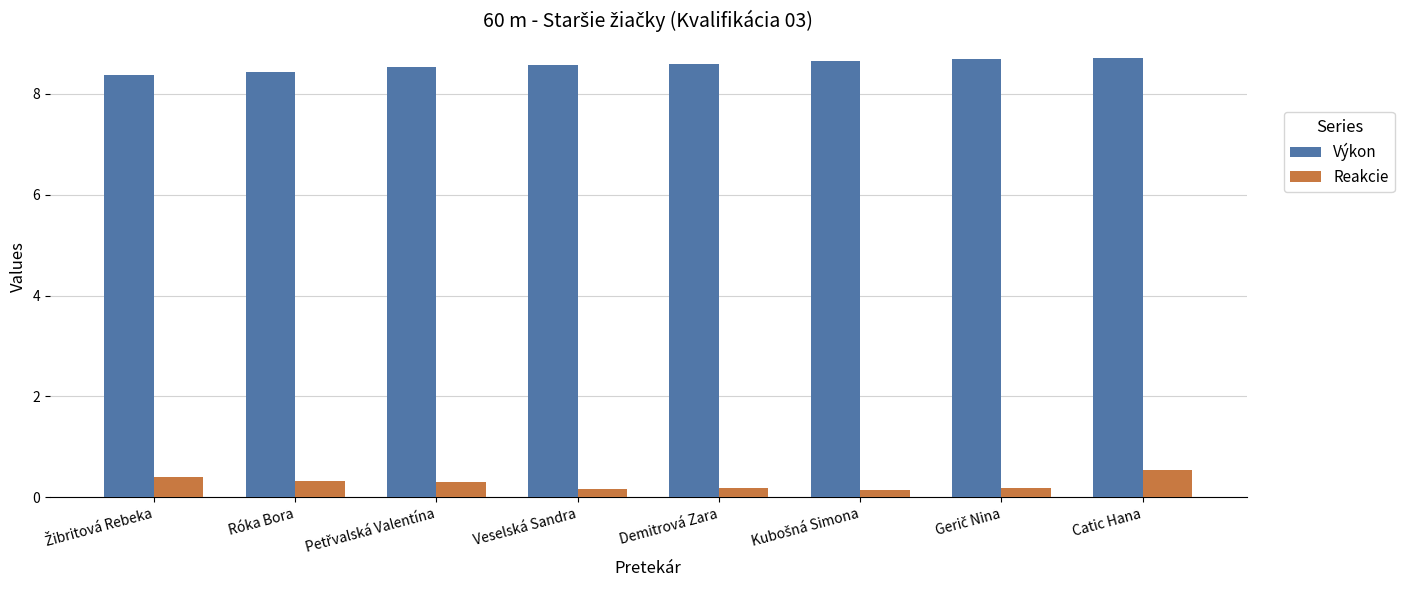

What is the label of the 5th bar from the left?

Demitrová Zara